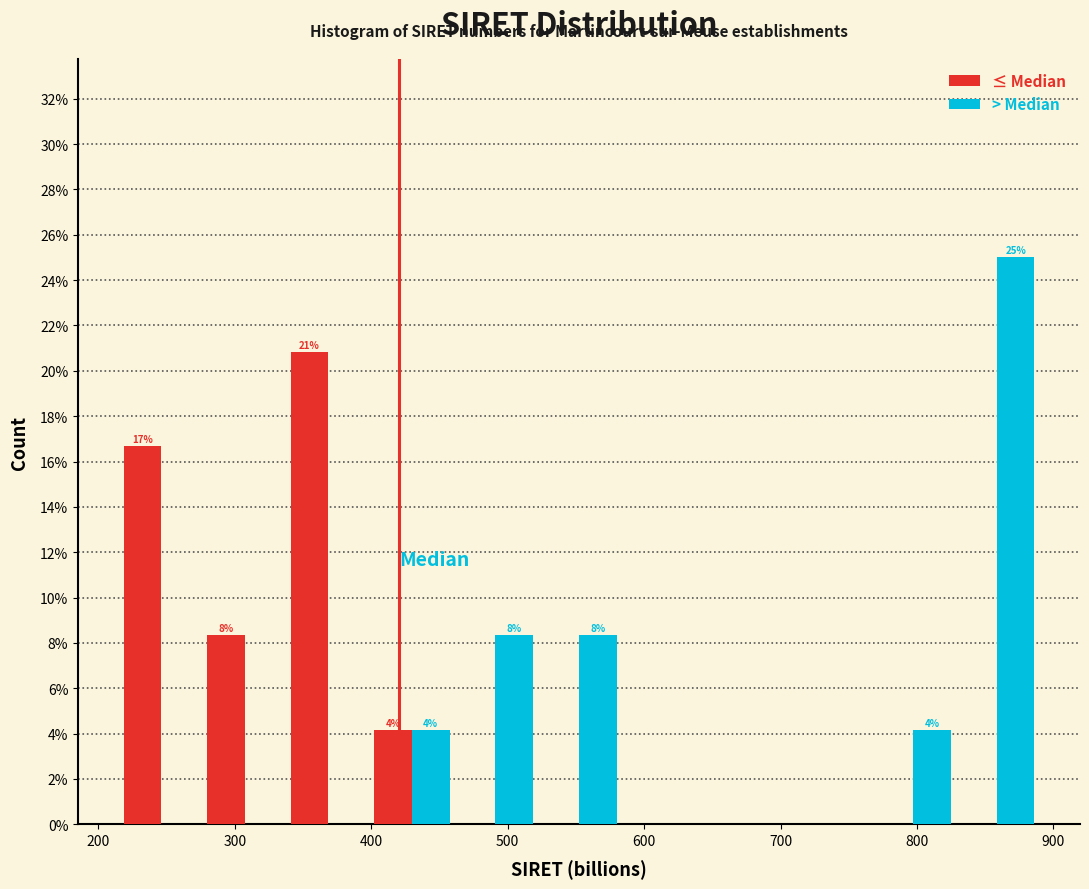

In the > Median series, which range on the x-axis has the tallest bar?

830 to 890